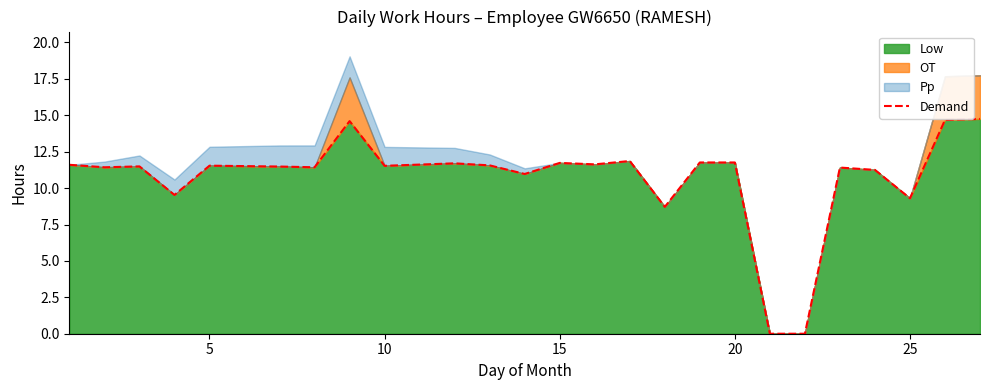

The Low series shows 14.2 at 25. True or false?

False